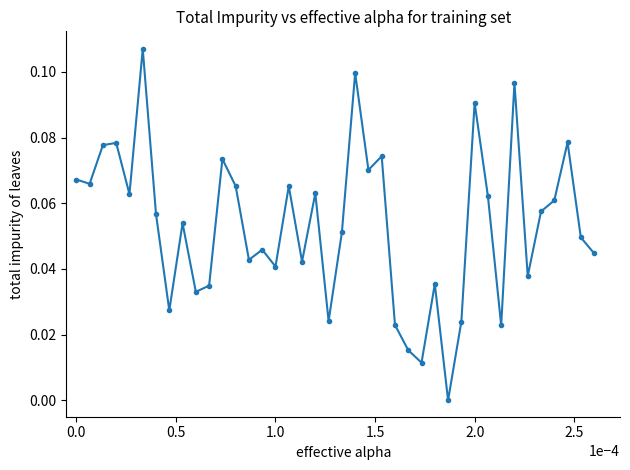

What is the sum of all values?

2.1